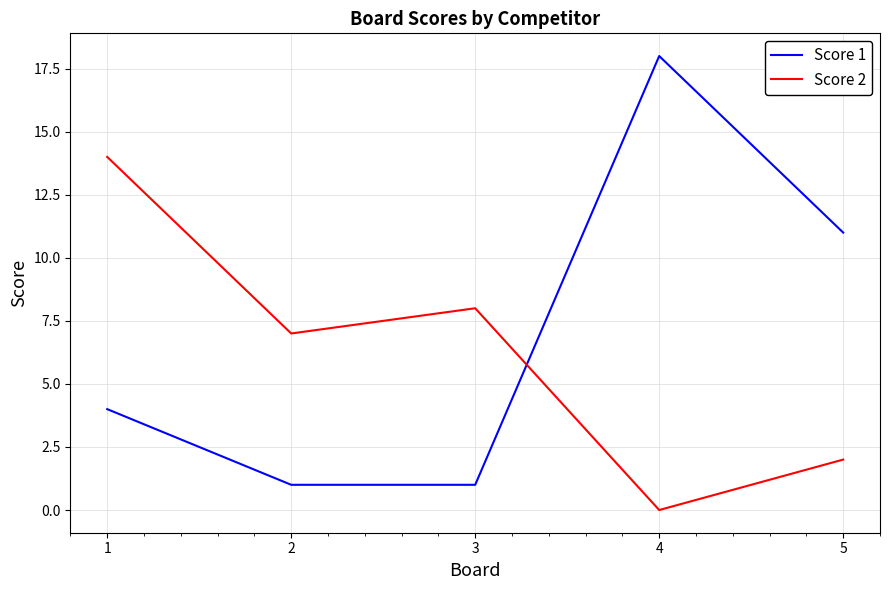

How many values in the Score 2 series are below 7?

2